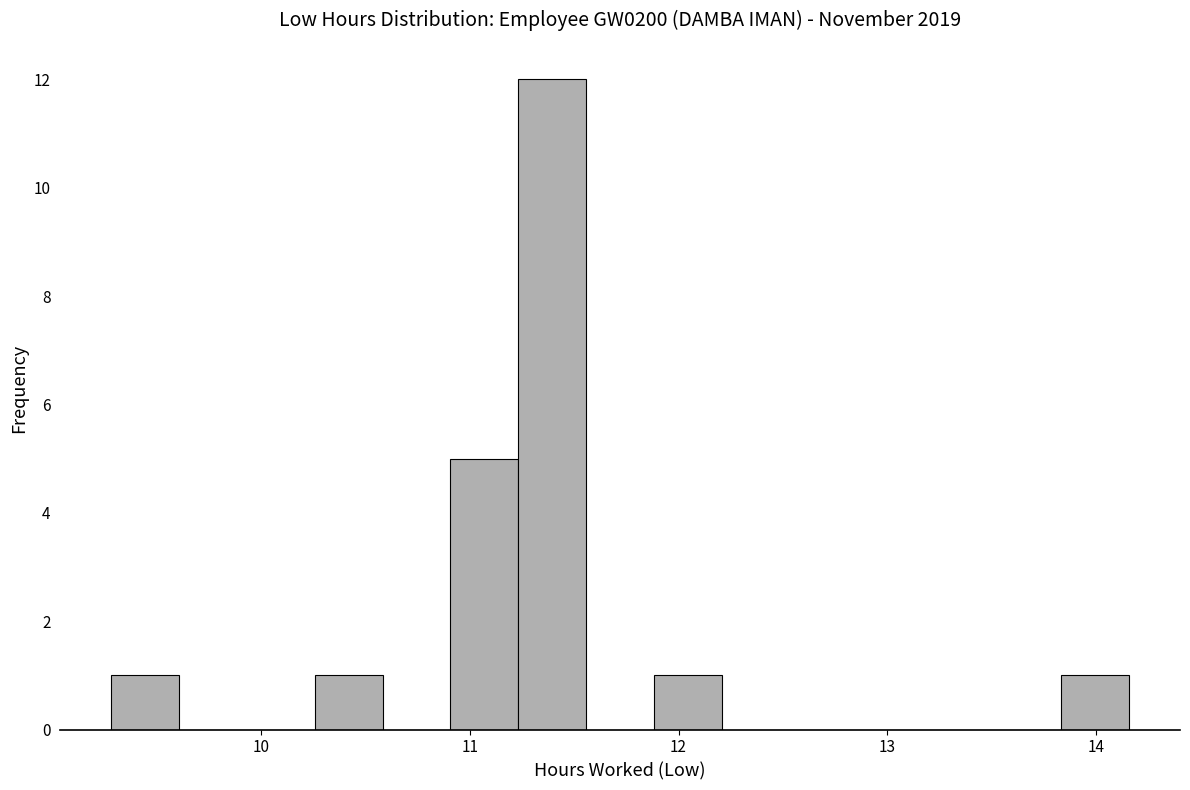

Around what value on the x-axis is the tallest bar? Give the approximate position of its centre, as read against the axis.

11.4